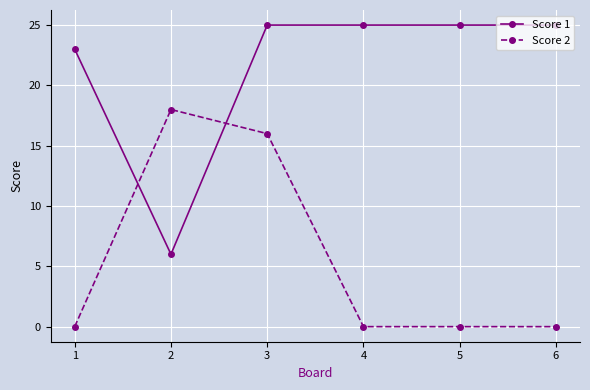

List the series in order of their peak value, highest first.

Score 1, Score 2